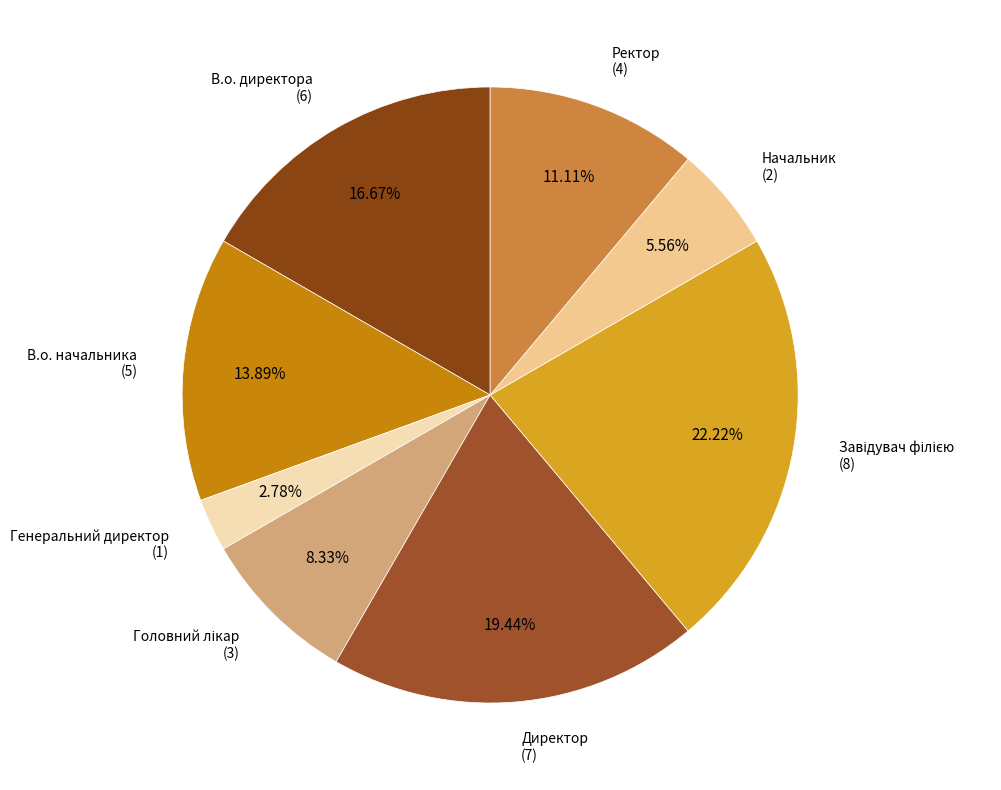

Between Директор and Генеральний директор, which is larger?

Директор